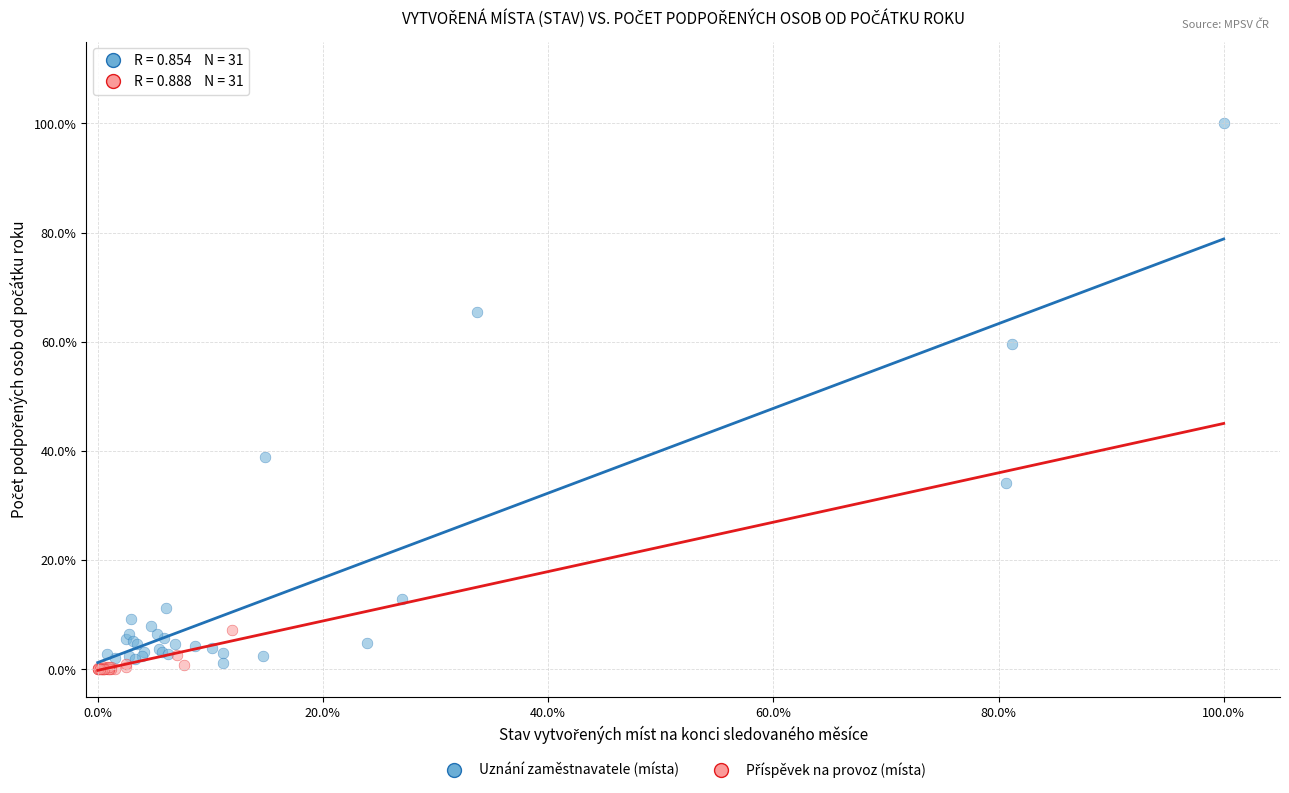

Which series reaches the maximum Y coordinate?

Uznání zaměstnavatele (místa)